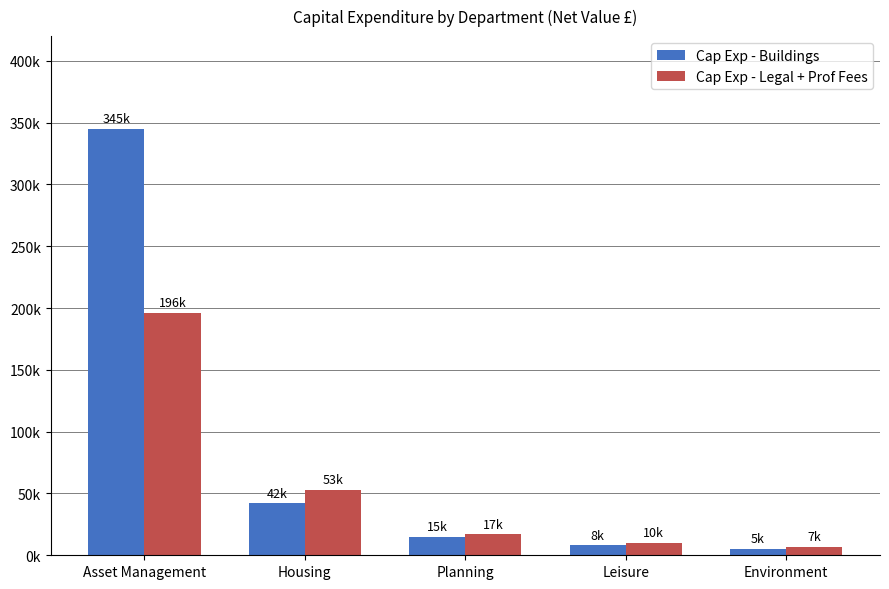

Reading right to left, list all the values displayed in this chart.

Cap Exp - Buildings: Environment=5000	Leisure=8000	Planning=15000	Housing=42000	Asset Management=345000
Cap Exp - Legal + Prof Fees: Environment=7000	Leisure=10000	Planning=17000	Housing=53000	Asset Management=196388